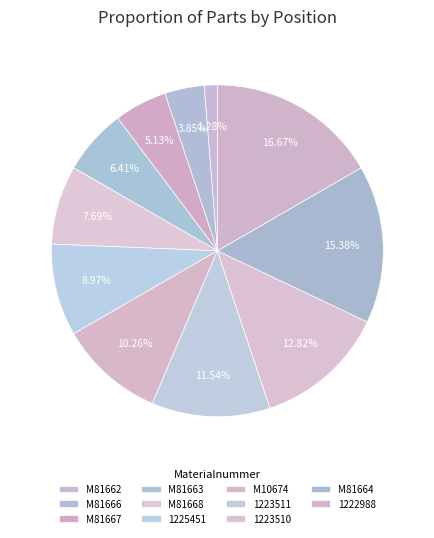

To the nearest percent, what is the difference between the 1223511 and M81668 slice percentages?

4%